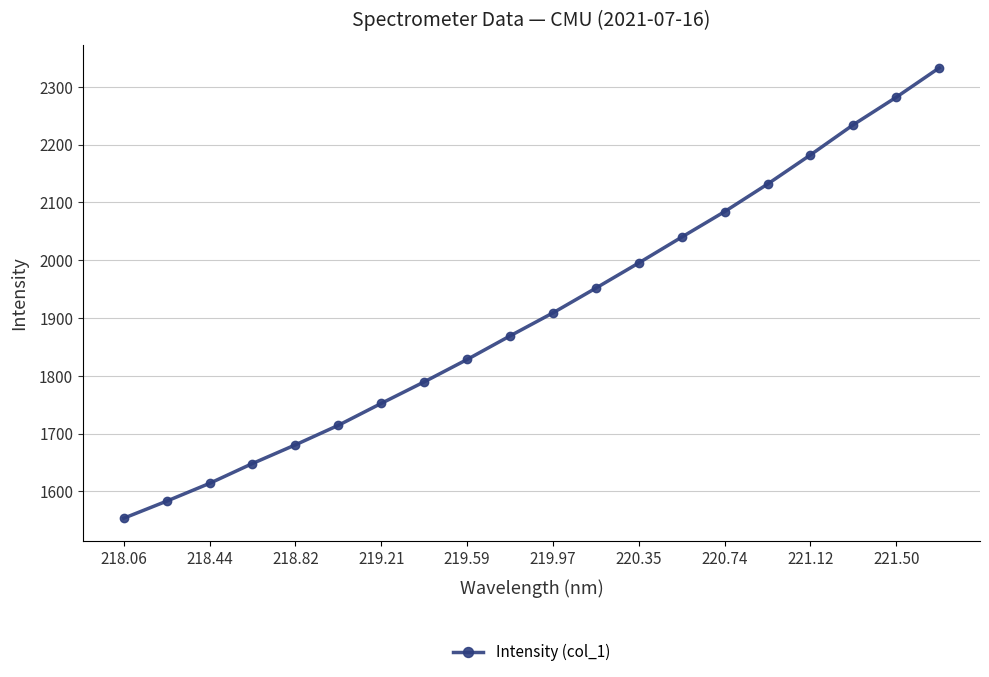

What is the difference between the maximum and minimum values?

779.0